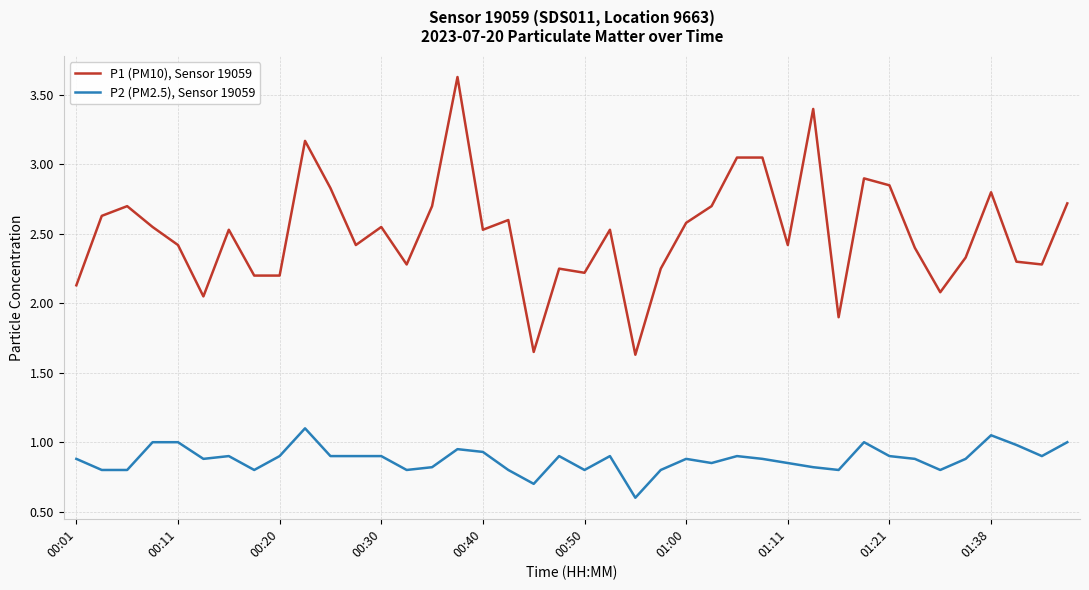

What is the smallest value displayed?

0.6